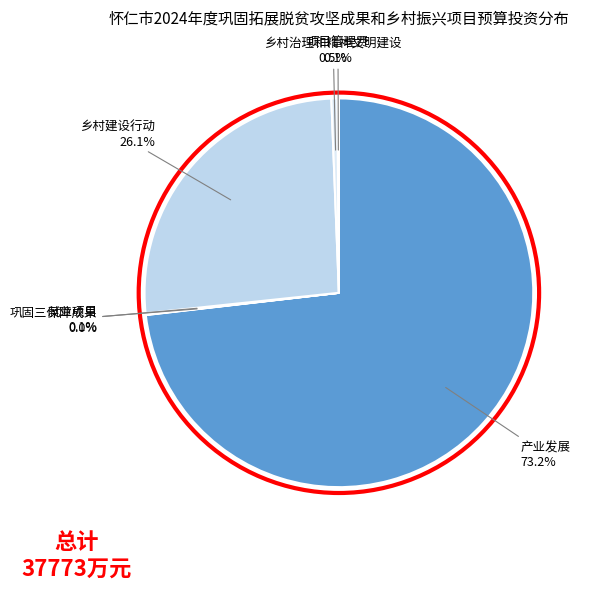

Is the sum of 乡村治理和精神文明建设 and 产业发展 greater than half?

Yes